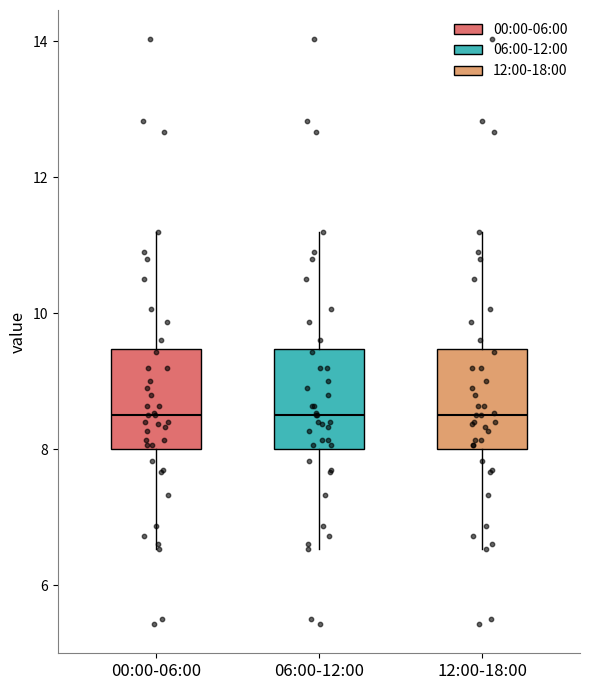

Reading left to right, read every box against the y-axis: the position of its median line, the range the box covers, and the ends of its whiskers. The values are not printed on the chart, so give them approximately, as read against the axis.

00:00-06:00: median 8.6, box 8.0 to 9.4, whiskers 6.6 to 11.2
06:00-12:00: median 8.6, box 8.0 to 9.4, whiskers 6.6 to 11.2
12:00-18:00: median 8.6, box 8.0 to 9.4, whiskers 6.6 to 11.2